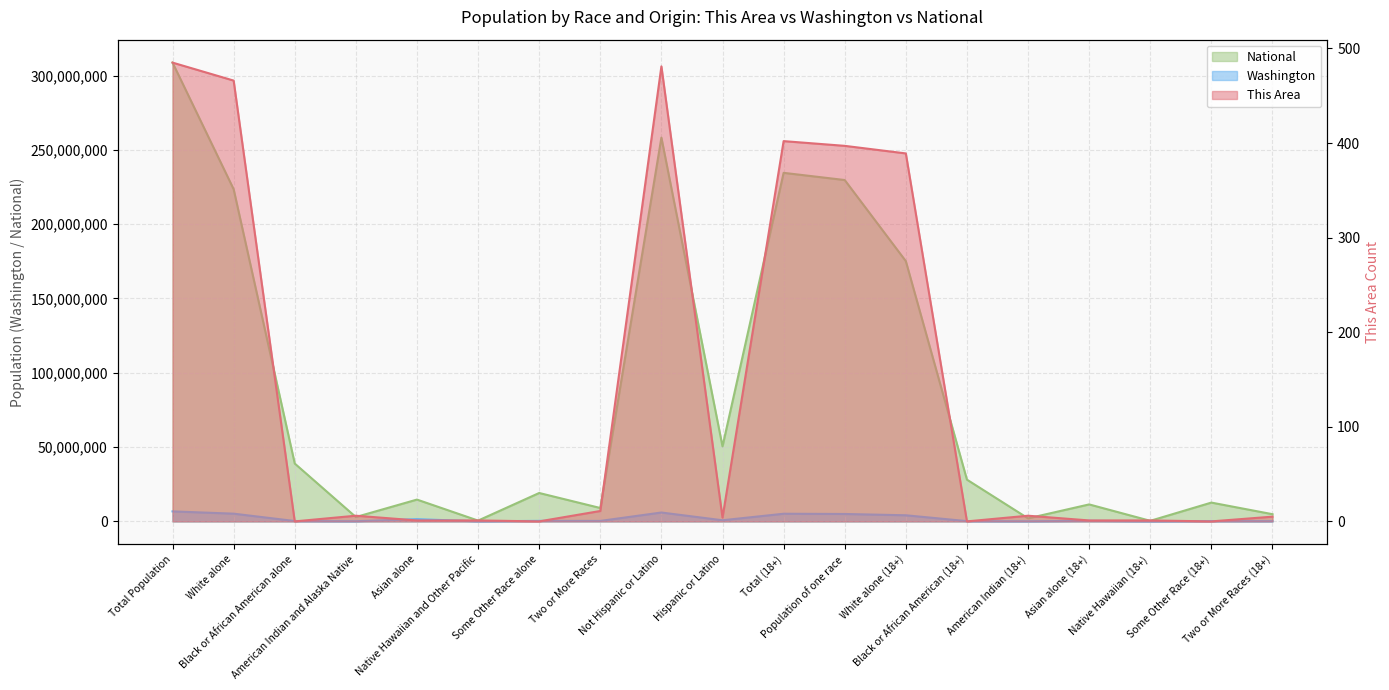

Does the chart display data point markers on the line(s)?

No